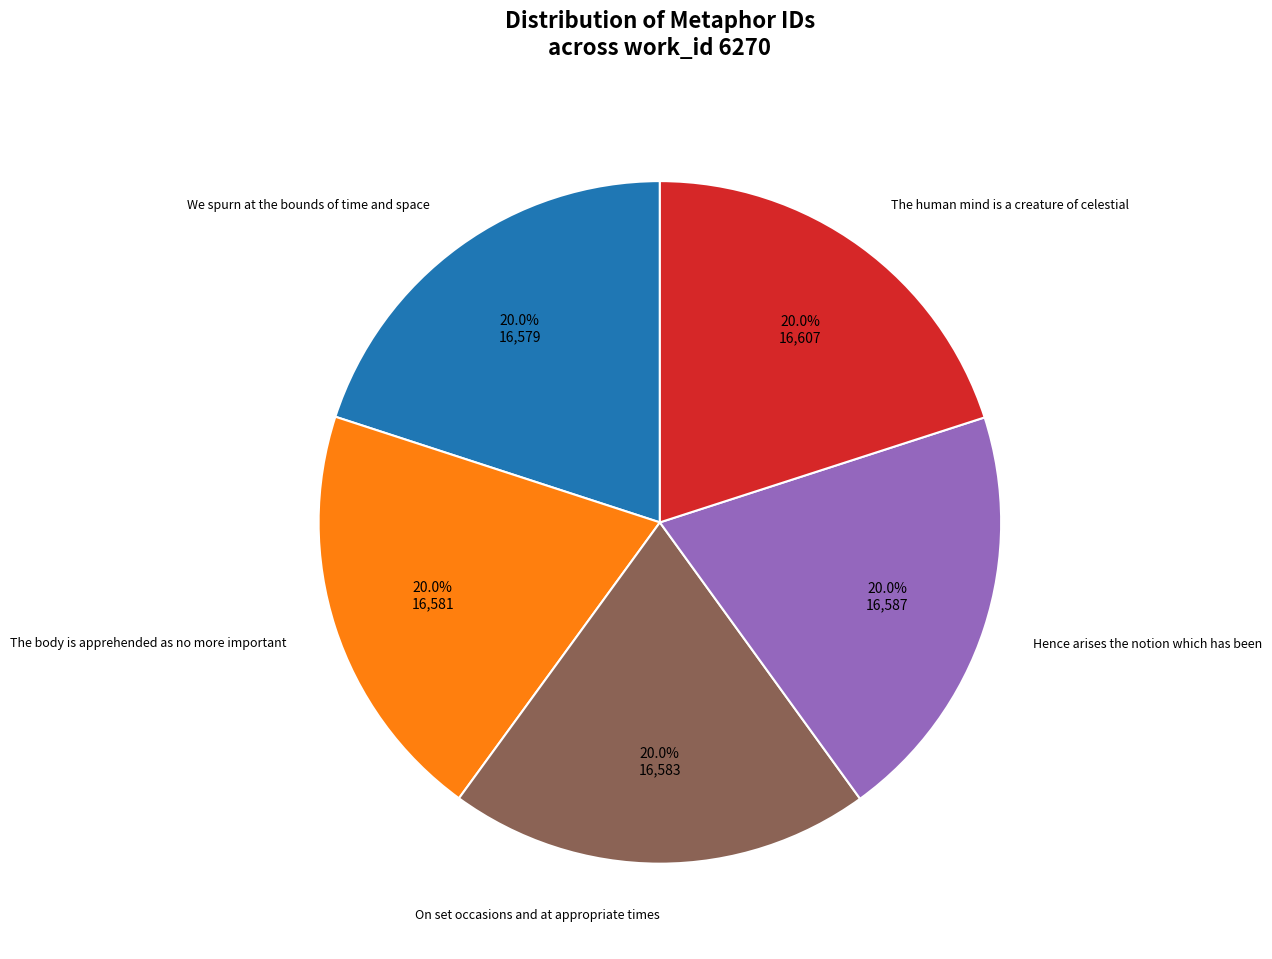

Combined, do The body is apprehended as no more important and On set occasions and at appropriate times account for over 50%?

No